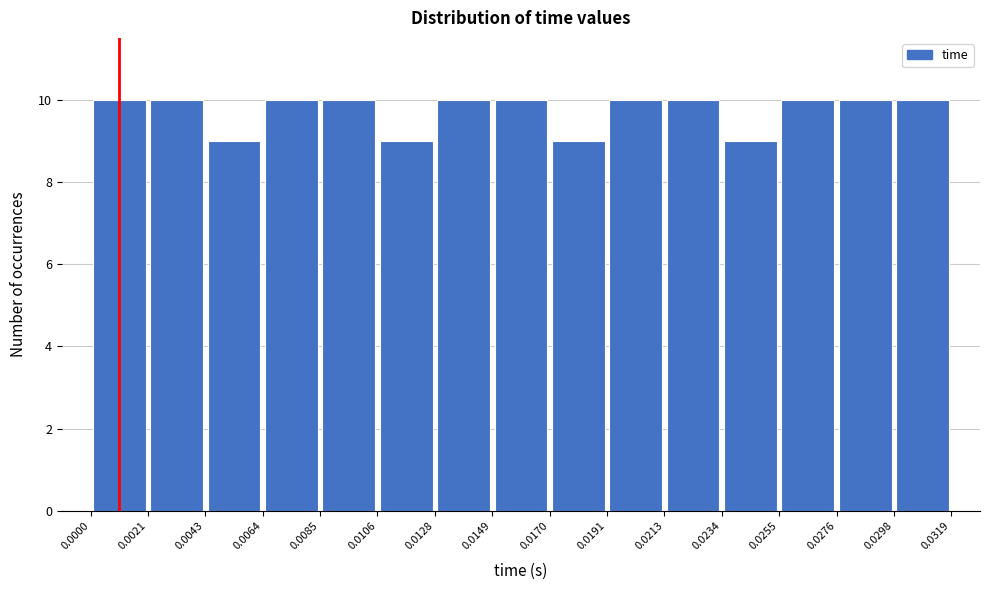

Reading left to right, transcribe this chart: for each bar, give the range it covers on the x-axis and its height. The values are not printed on the chart, so give them approximately, as read against the axis.

0.0000 to 0.0021: 10
0.0021 to 0.0043: 10
0.0043 to 0.0064: 9
0.0064 to 0.0085: 10
0.0085 to 0.0106: 10
0.0106 to 0.0128: 9
0.0128 to 0.0149: 10
0.0149 to 0.0170: 10
0.0170 to 0.0191: 9
0.0191 to 0.0213: 10
0.0213 to 0.0234: 10
0.0234 to 0.0255: 9
0.0255 to 0.0276: 10
0.0276 to 0.0298: 10
0.0298 to 0.0319: 10